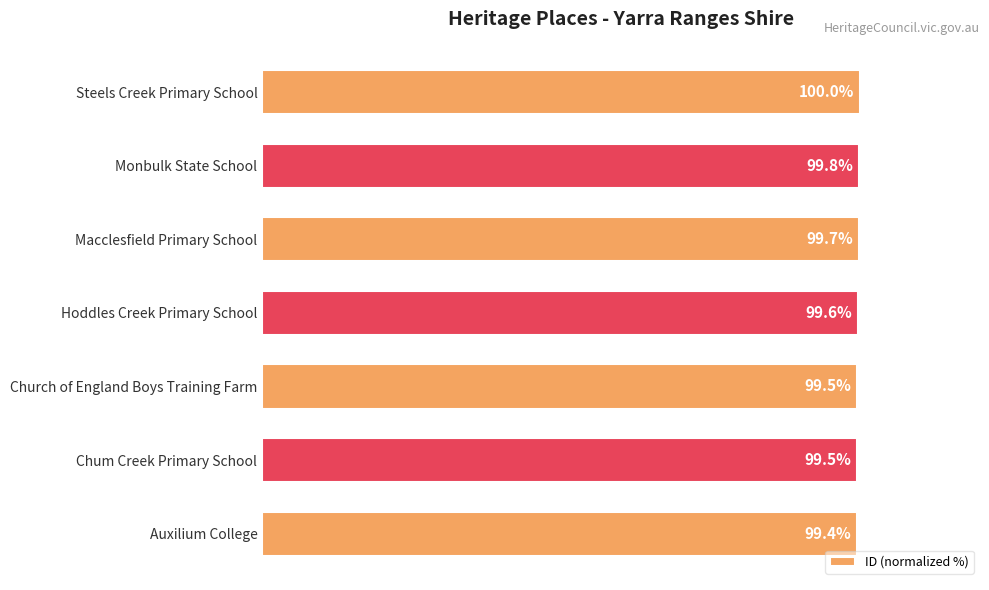

Between Chum Creek Primary School and Hoddles Creek Primary School, which is larger?

Hoddles Creek Primary School